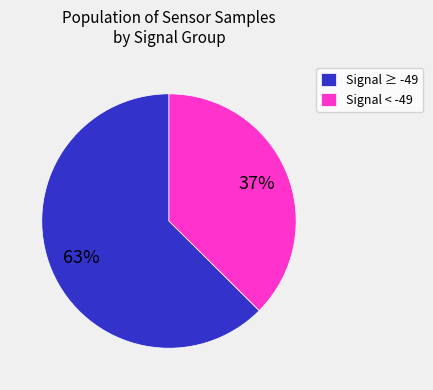

Combined, do Signal < -49 and Signal ≥ -49 account for over 50%?

Yes